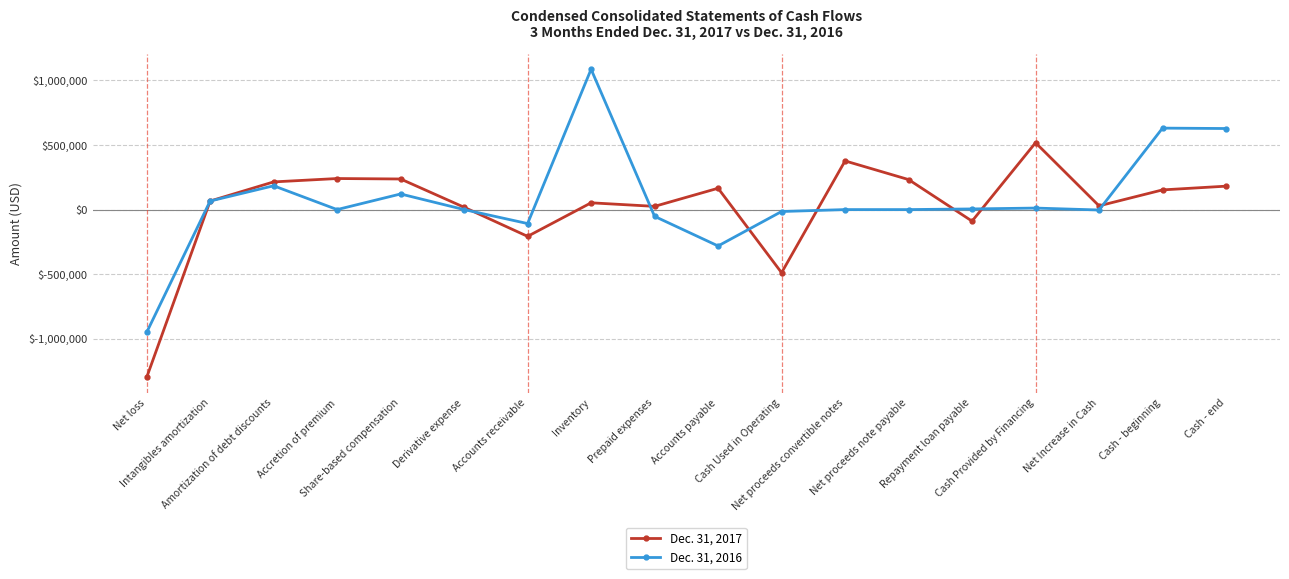

What is the value of the Dec. 31, 2017 point at the 9th from the left?

24957